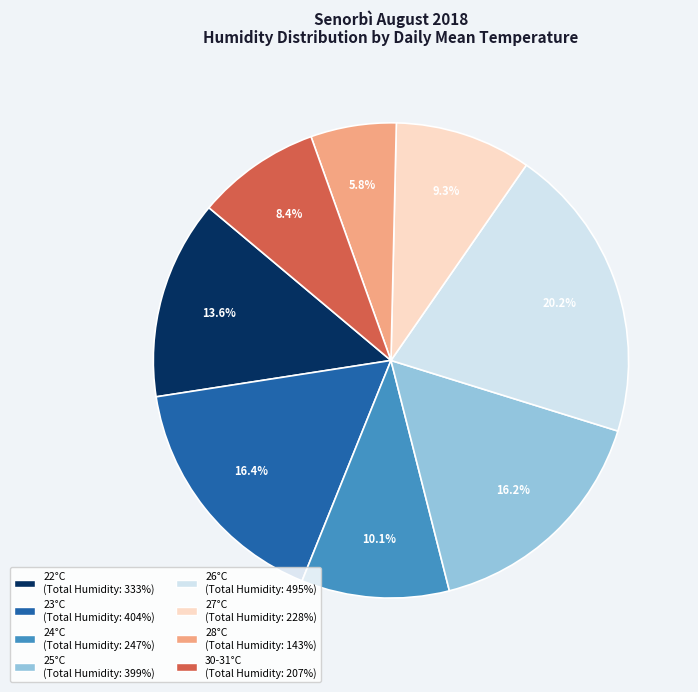

Is there any slice that represents more than half of the pie?

No